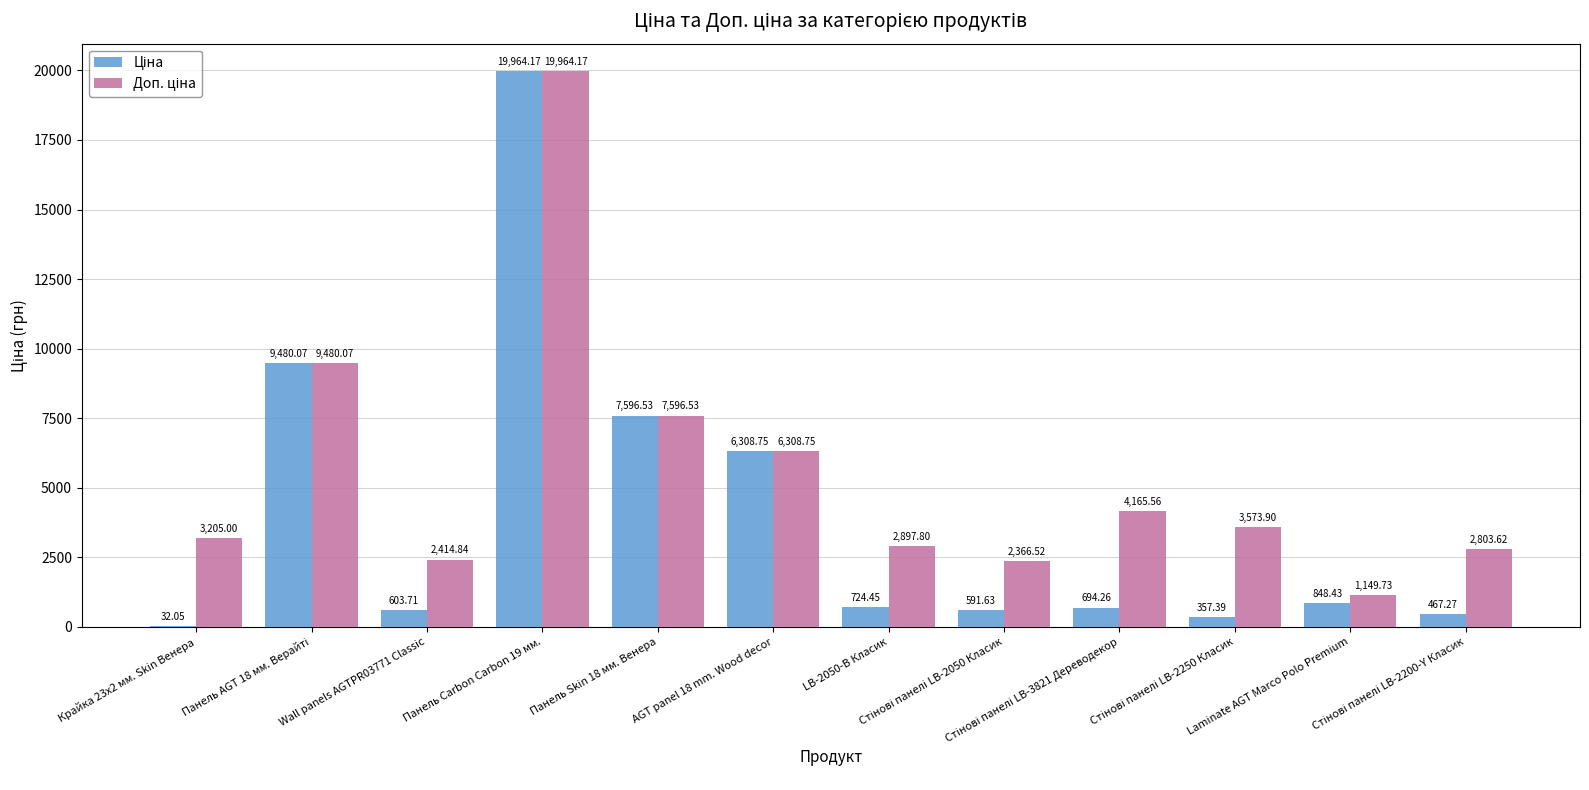

Reading right to left, extract all data points from this chart.

Ціна: 467.3	848.4	357.4	694.3	591.6	724.5	6308.8	7596.5	19964.2	603.7	9480.1	32.0
Доп. ціна: 2803.6	1149.7	3573.9	4165.6	2366.5	2897.8	6308.8	7596.5	19964.2	2414.8	9480.1	3205.0